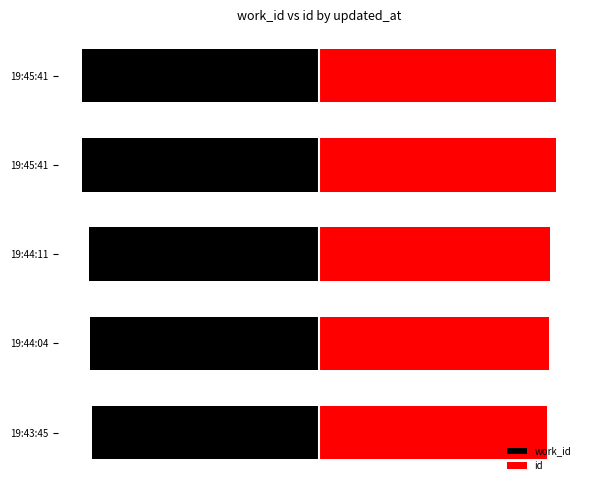

What is the average value of the id series?

78.5